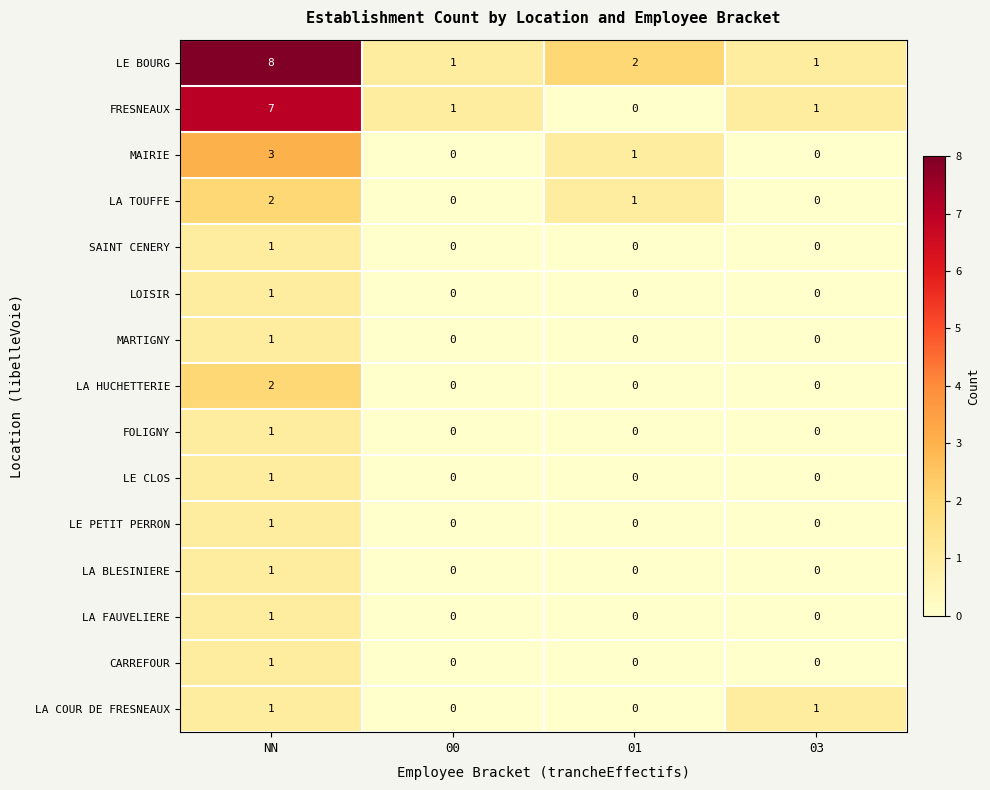

Between 00 and 03, which series saw the biggest shift?

LA COUR DE FRESNEAUX